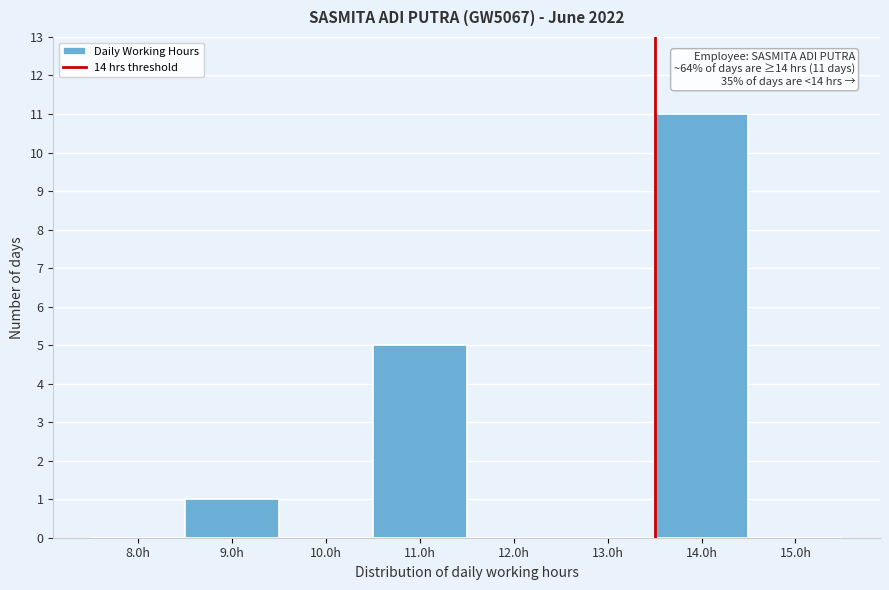

Reading left to right, extract all data points from this chart.

8.0h=0	9.0h=1	10.0h=0	11.0h=5	12.0h=0	13.0h=0	14.0h=11	15.0h=0